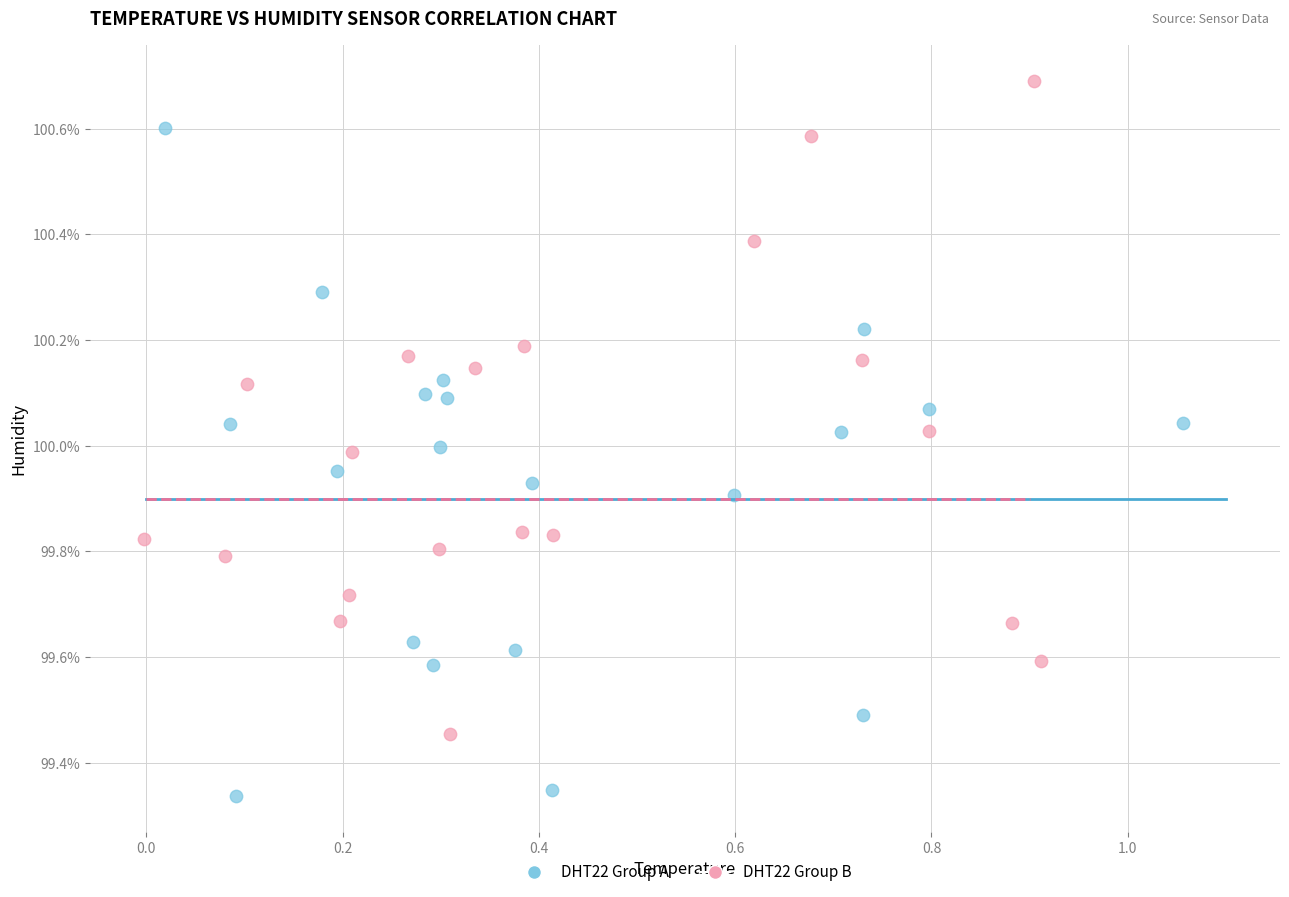

Which series contains the lowest Y value?

DHT22 Group A